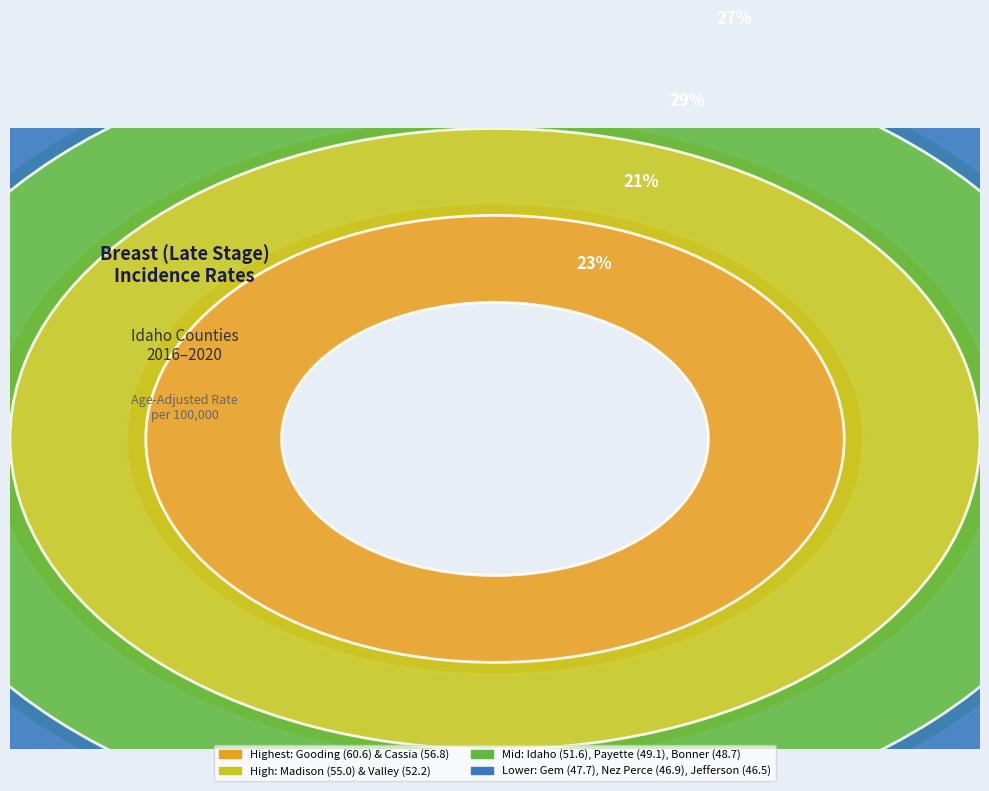

The Idaho County slice represents 1% of the pie. True or false?

False